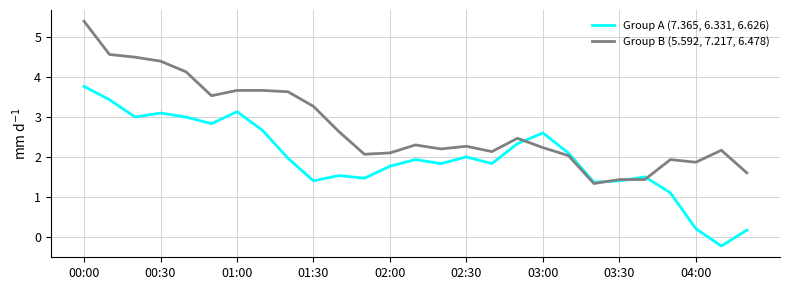

What is the difference between the maximum and minimum values in the Group B (5.592, 7.217, 6.478) series?

4.1